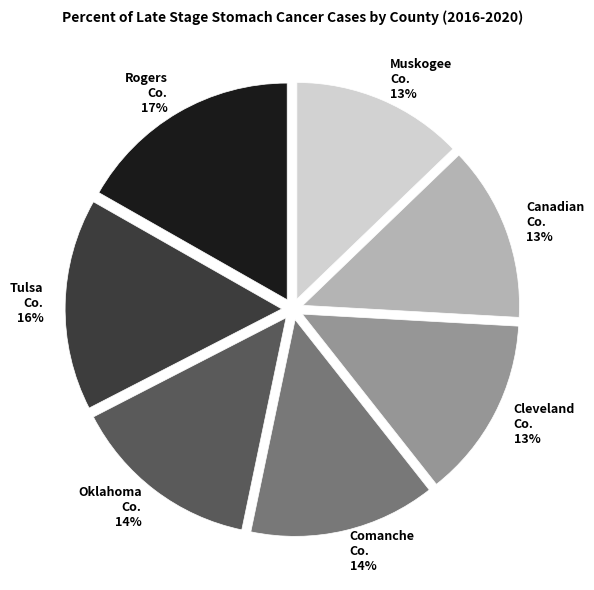

To the nearest percent, what is the average slice percentage?

14%